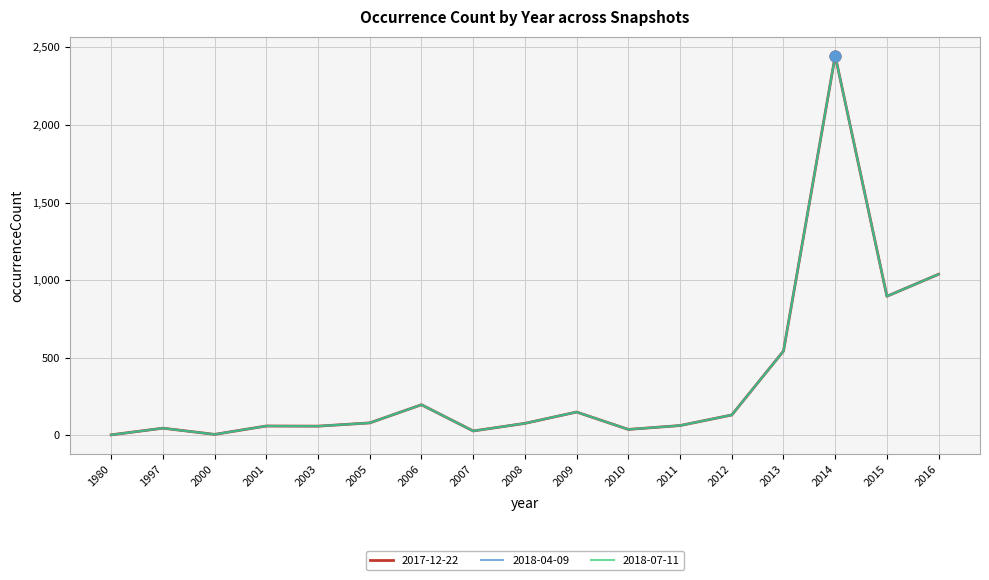

What is the total value across all series at 2007?

84